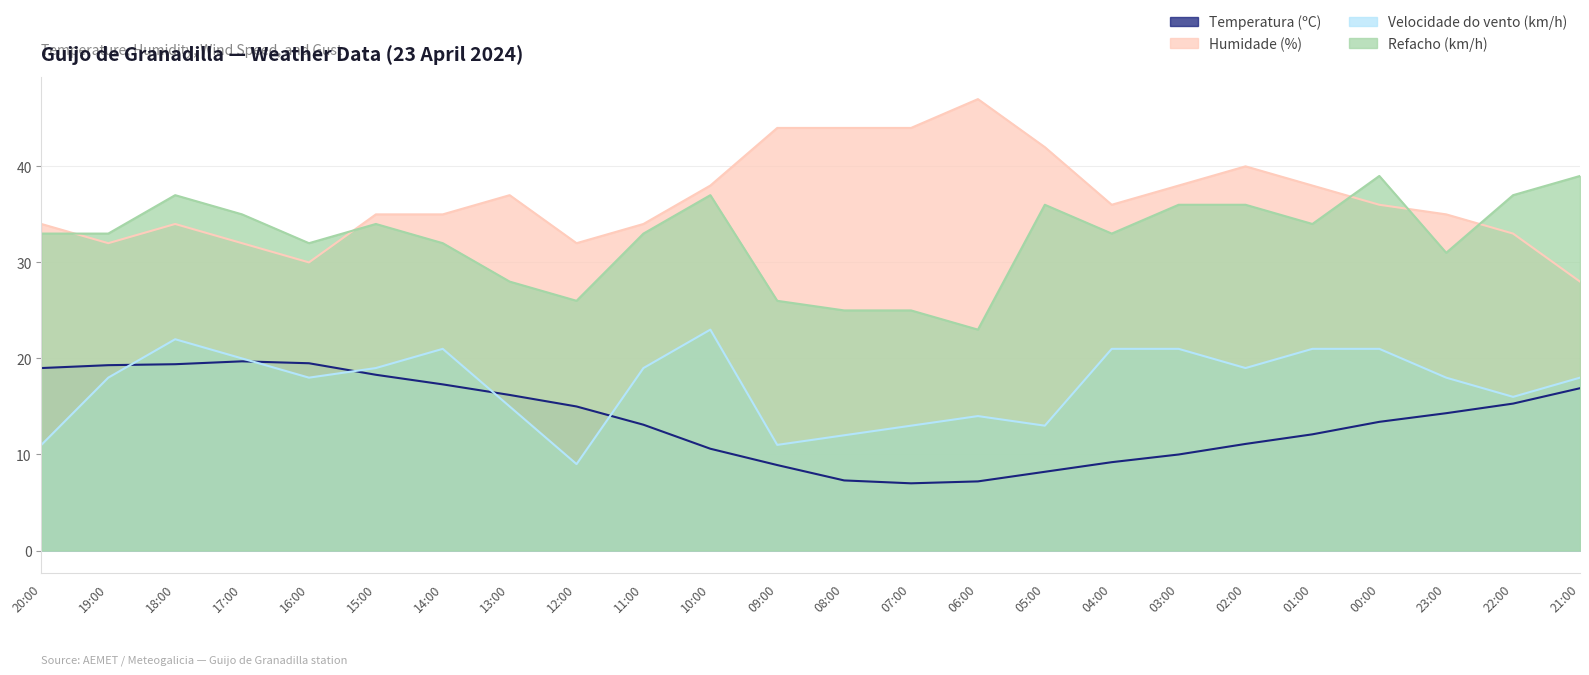

Which series has the largest total across all categories?

Humidade (%)